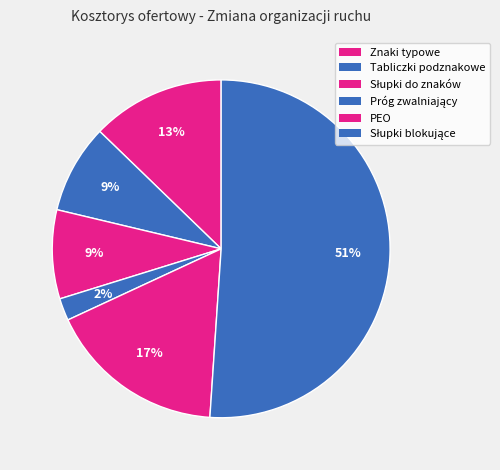

Count the number of slices in the pie.

6